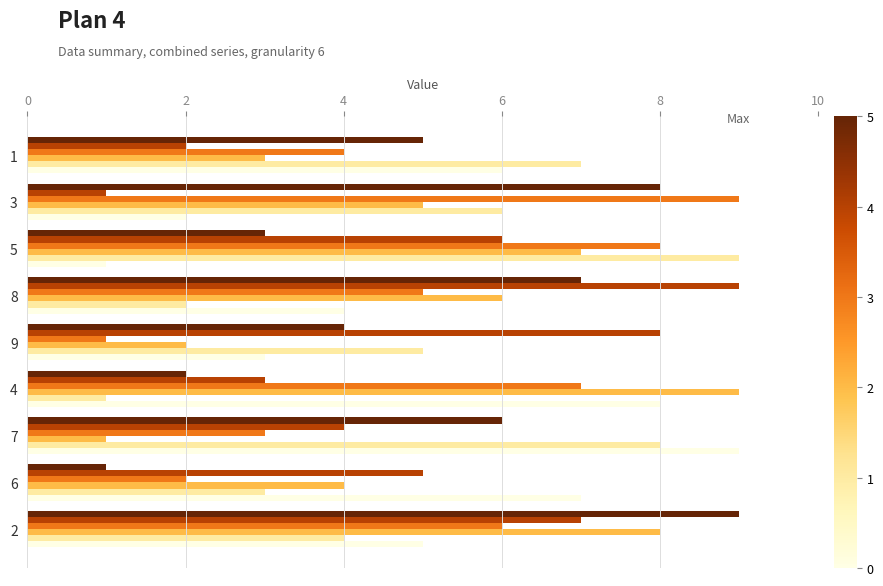

What is the greatest value displayed?

9